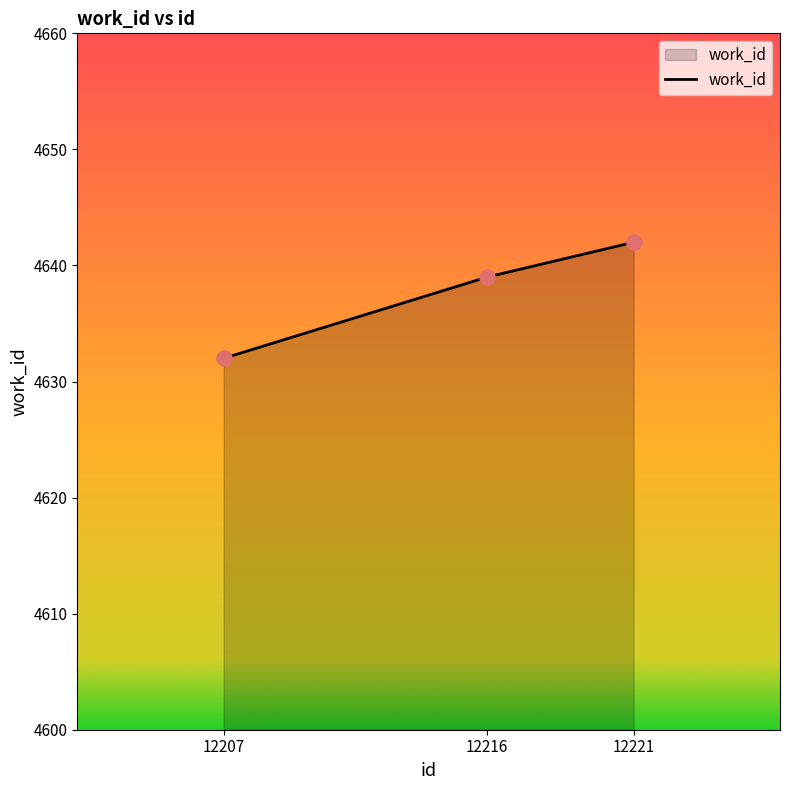

Which has a higher value, 12207 or 12216?

12216